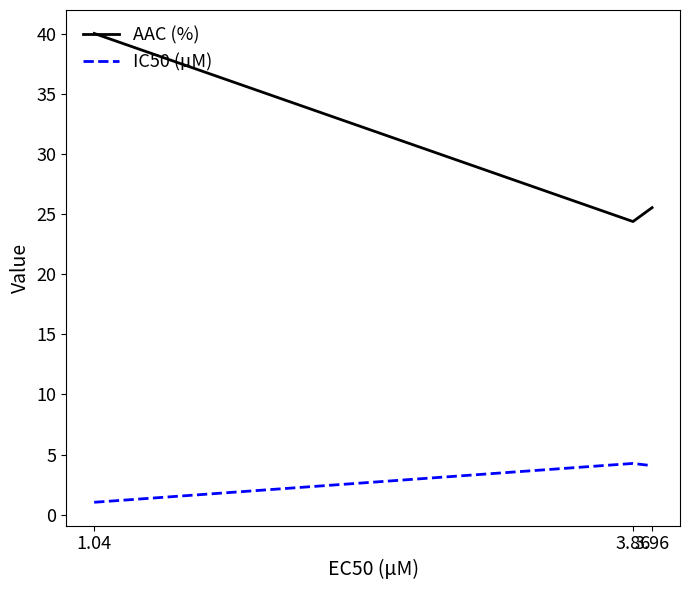

What position from the left is 3.96?

3